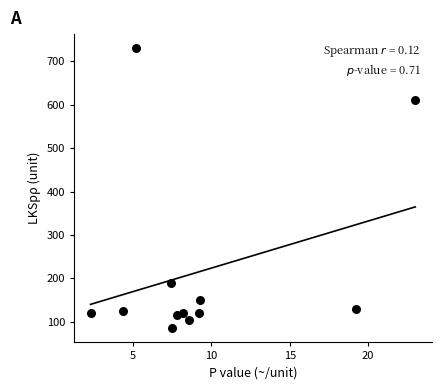

What Y value in the scatter plot is closest to 407?

610